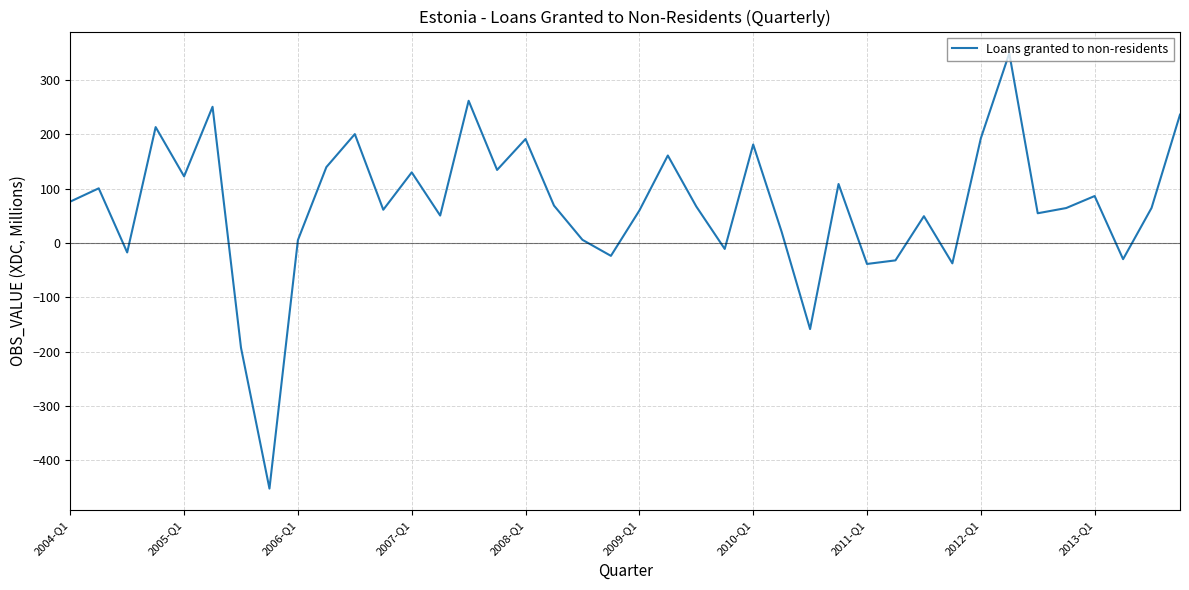

What is the difference between the maximum and minimum values?

801.1